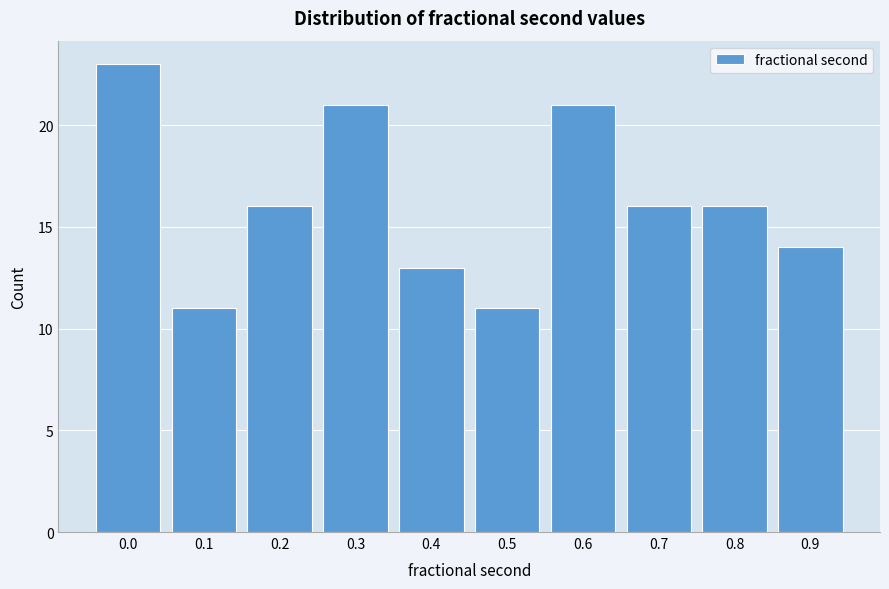

Reading right to left, extract all data points from this chart.

0.9=14	0.8=16	0.7=16	0.6=21	0.5=11	0.4=13	0.3=21	0.2=16	0.1=11	0.0=23